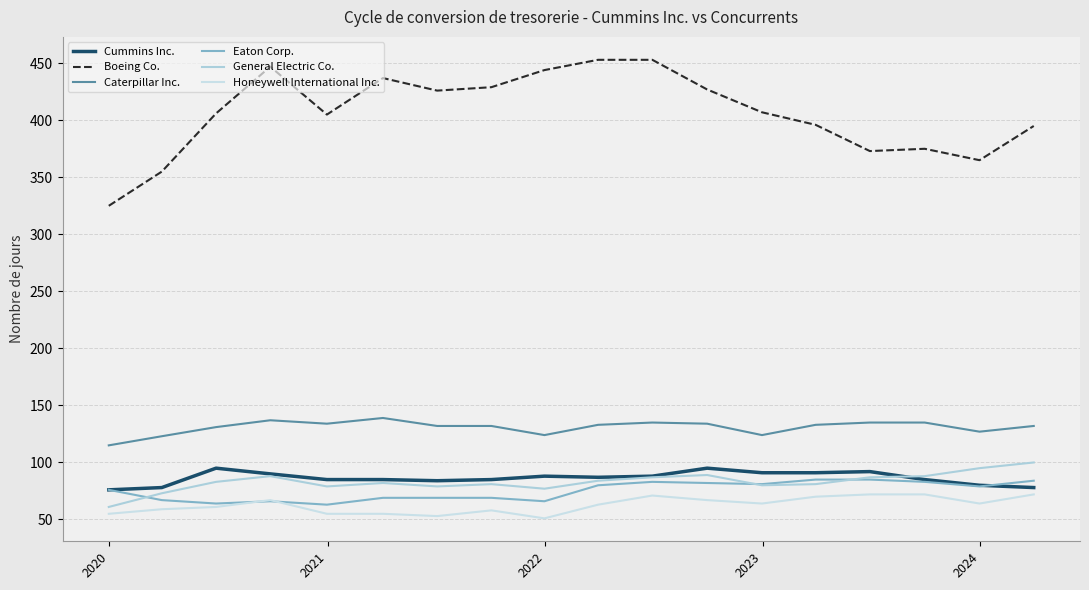

How many lines are shown in the chart?

6